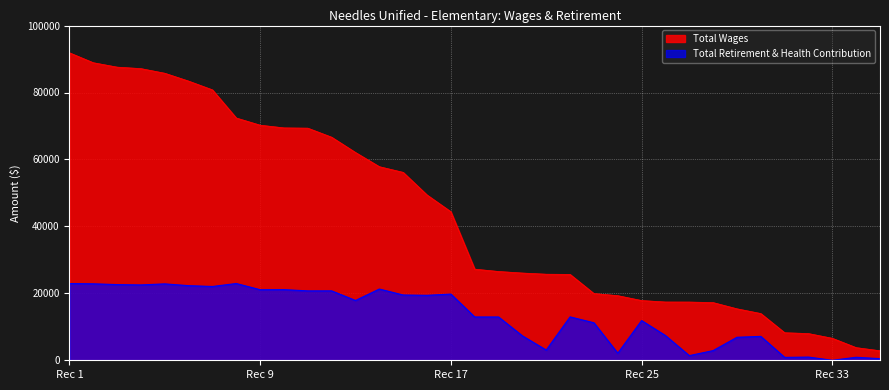

How many values in the Total Wages series exceed 27226?

17